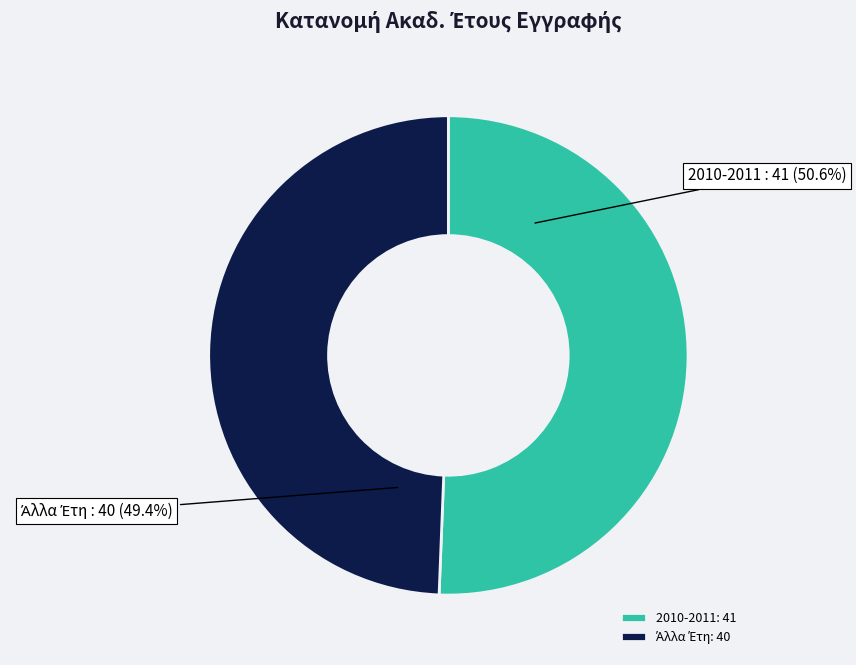

What percentage is NOT represented by 2010-2011?

49.4%